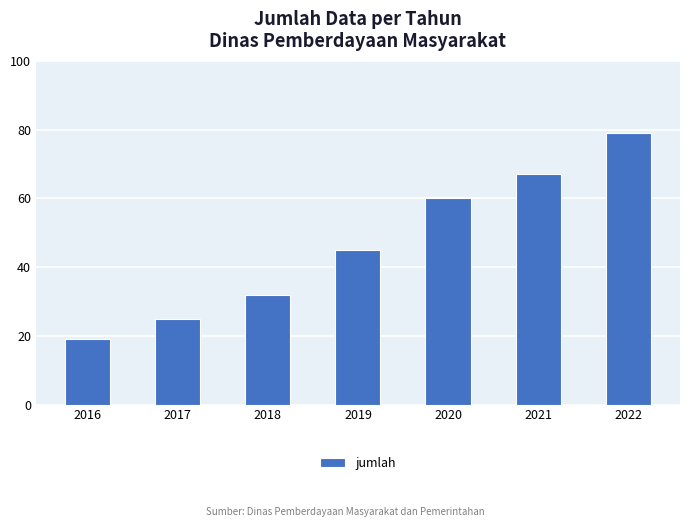

What is the average value?

47